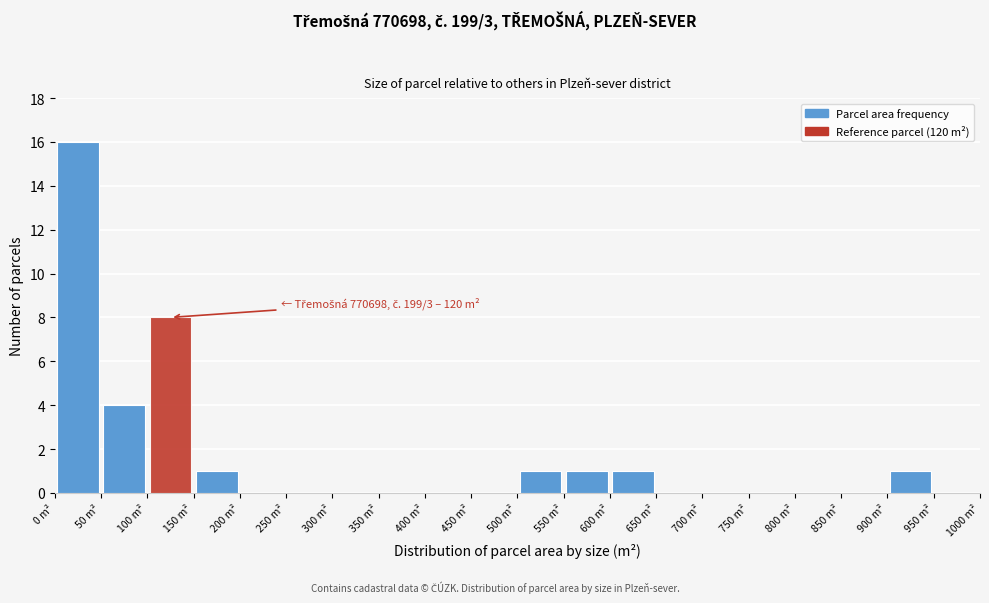

Which range on the x-axis has the tallest bar?

0 to 50